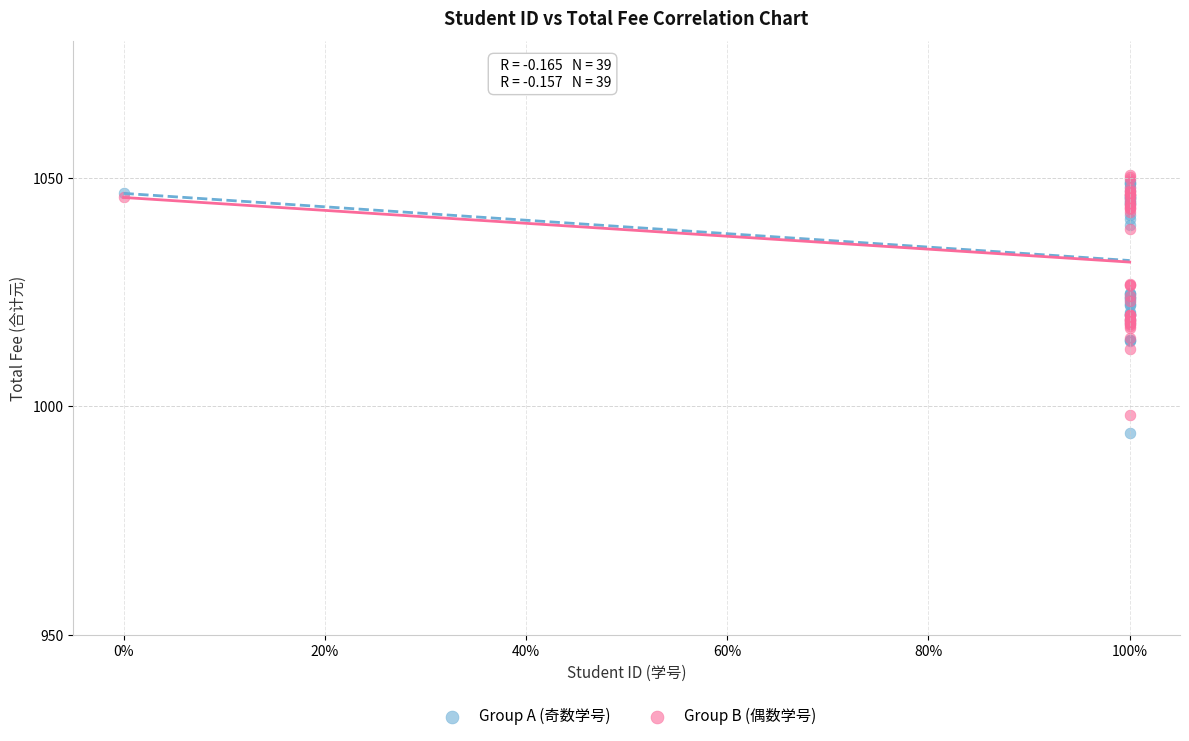

What are all the series names shown in the legend?

Group A (奇数学号), Group B (偶数学号)